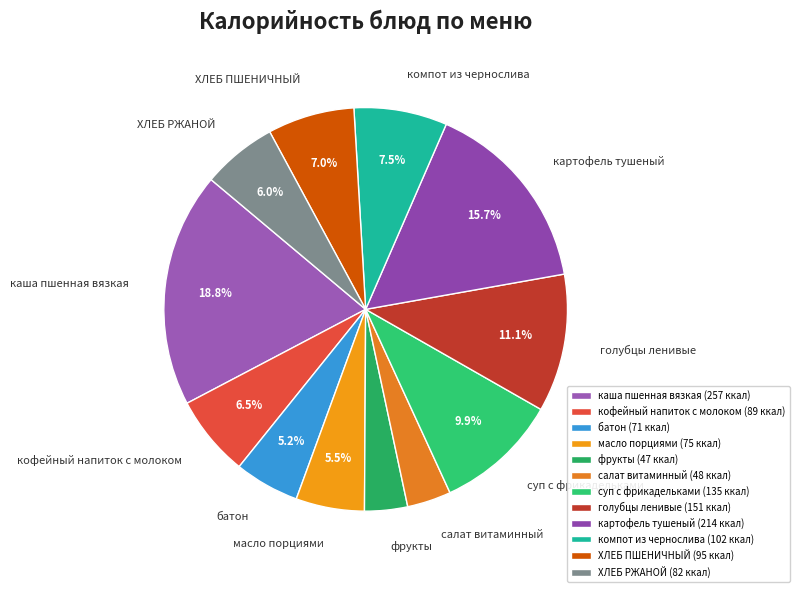

Between голубцы ленивые and ХЛЕБ РЖАНОЙ, which is larger?

голубцы ленивые